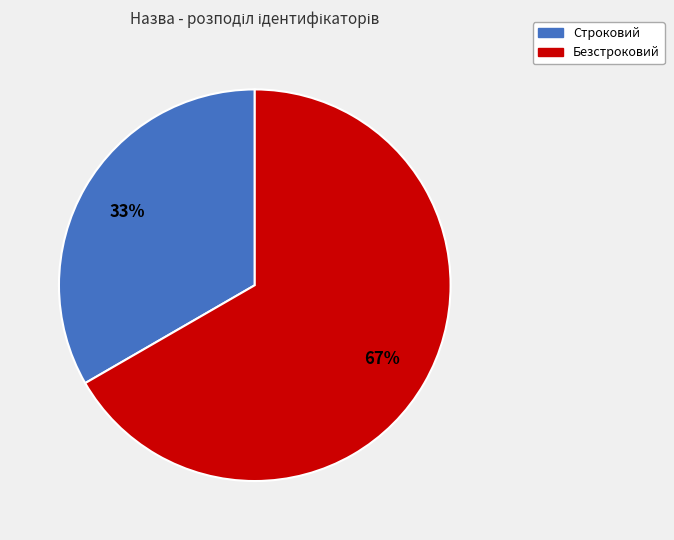

Is Строковий the majority of the pie?

No